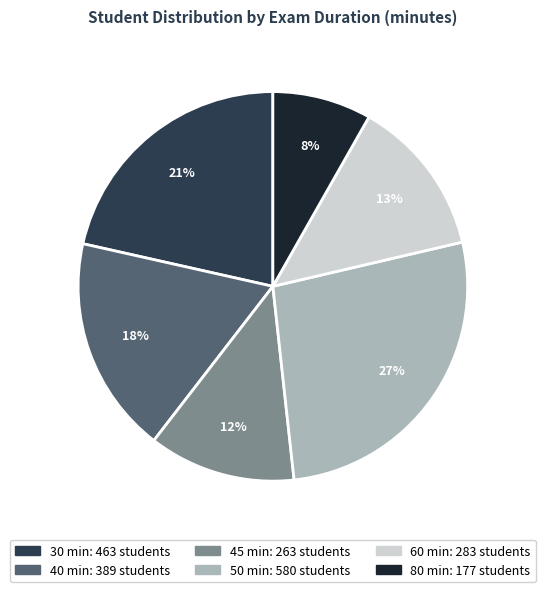

What is the ratio of the value at 60 to the value at 80?

1.6